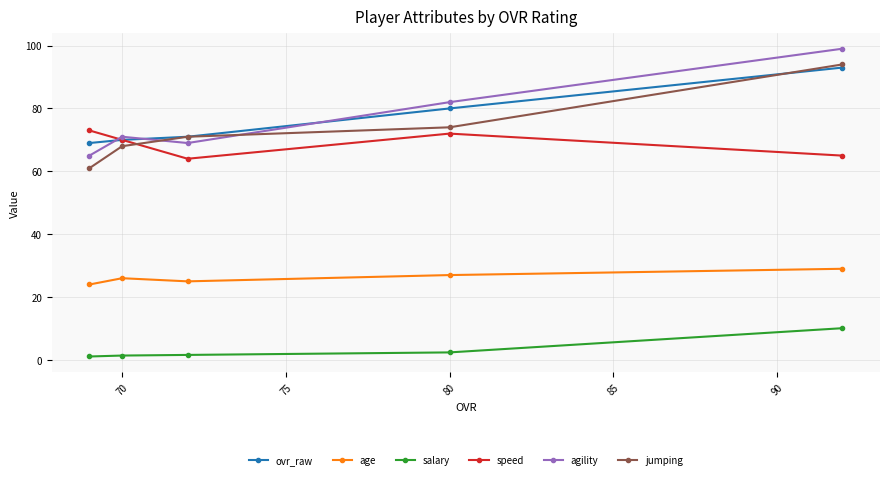

Which series has the largest range (max minus min)?

agility